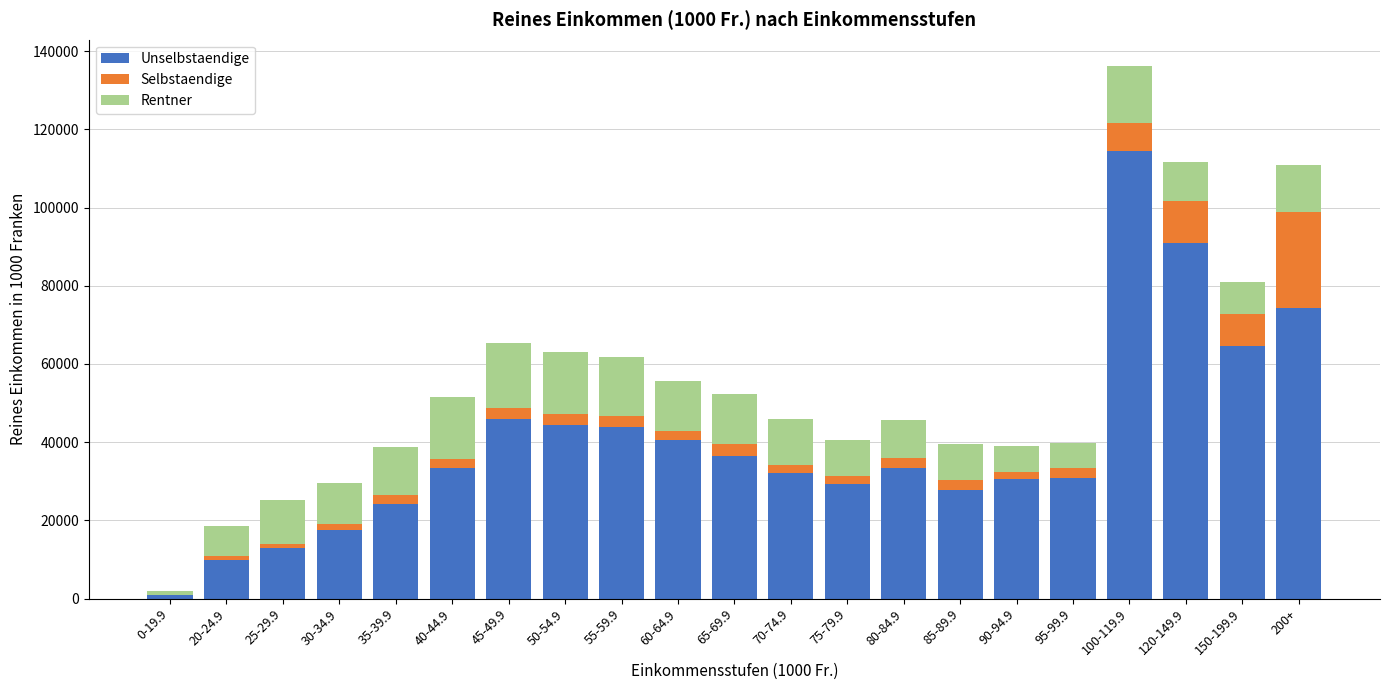

At which category is the sum across all series the highest?

100-119.9